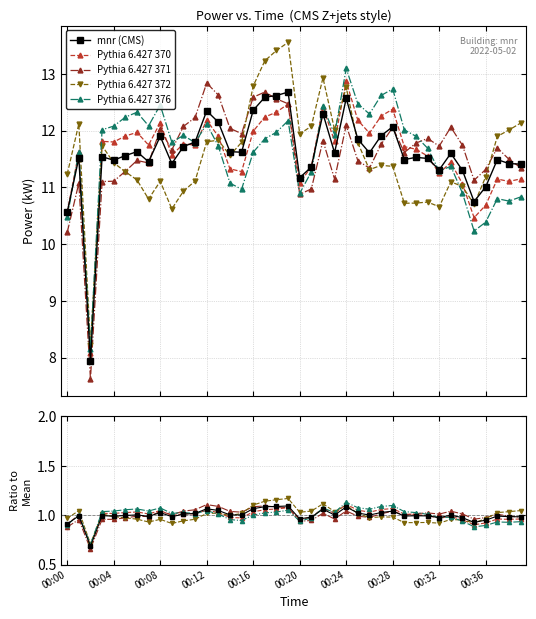

True or false: mnr (CMS) has more than 1 interior local peaks.

True